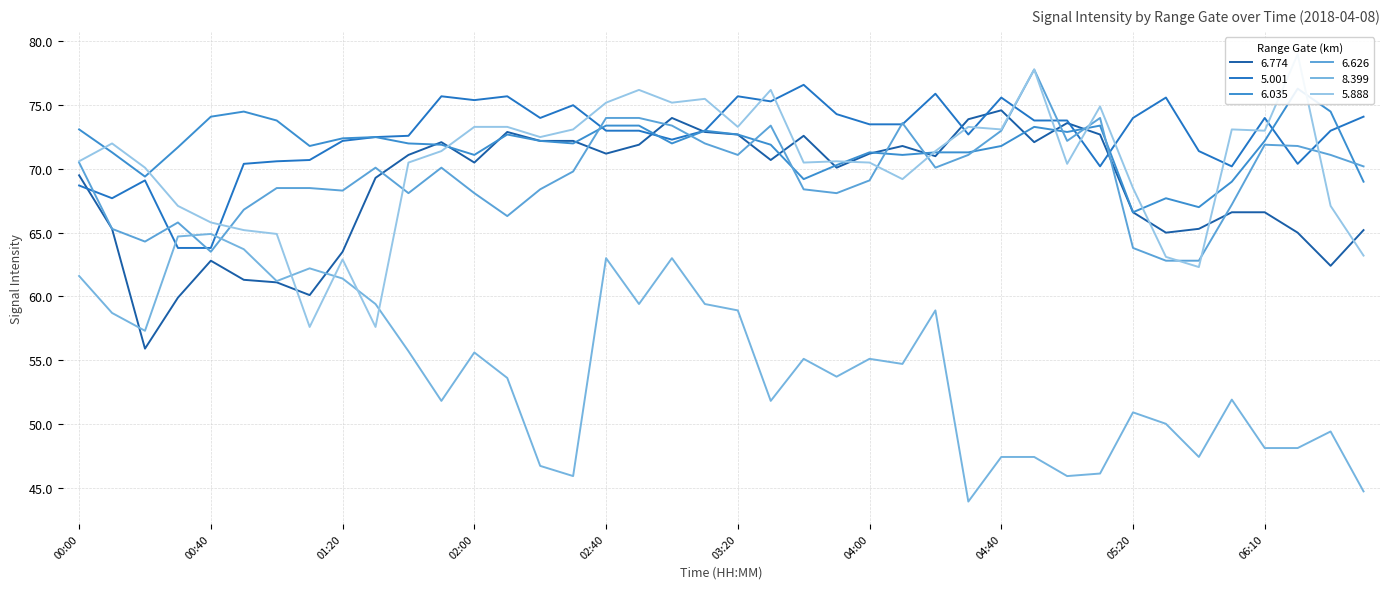

What is the value of the 6.035 point at the 17th from the left?

73.4